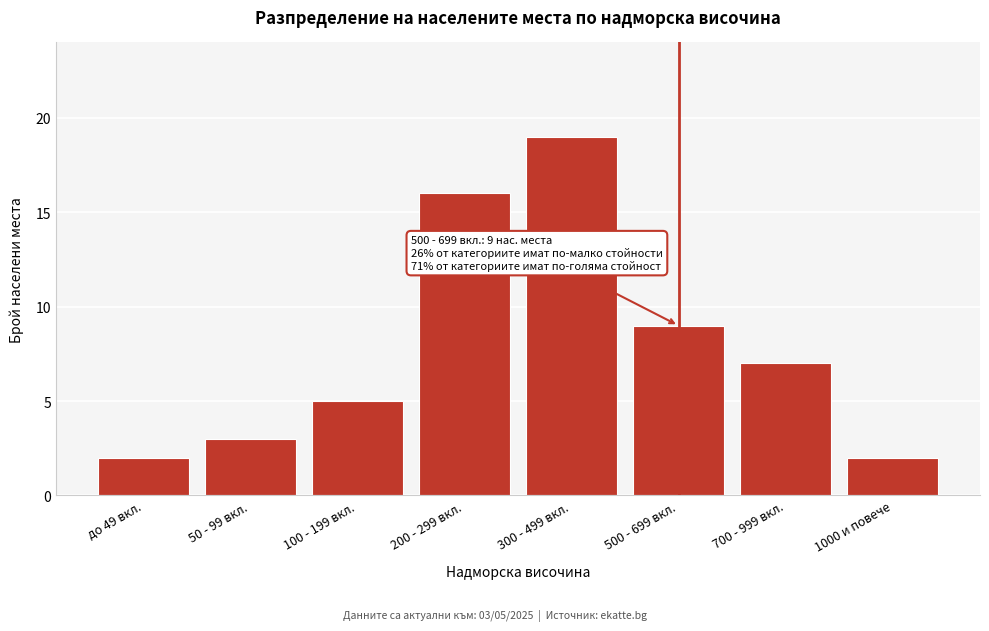

Reading right to left, extract all data points from this chart.

1000 и повече=2	700 - 999 вкл.=7	500 - 699 вкл.=9	300 - 499 вкл.=19	200 - 299 вкл.=16	100 - 199 вкл.=5	50 - 99 вкл.=3	до 49 вкл.=2